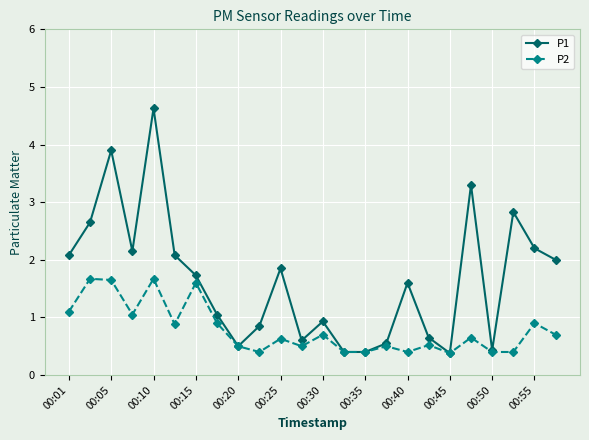

What is the smallest value displayed?

0.4